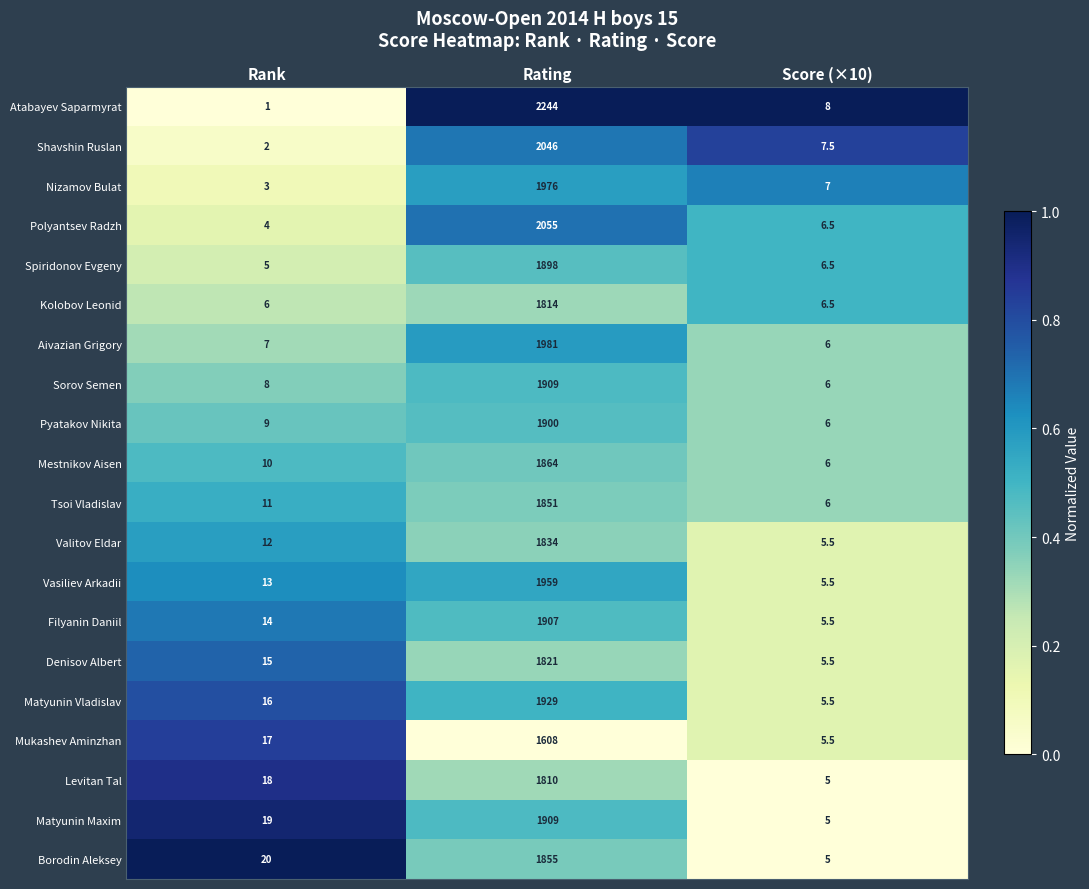

Which label corresponds to the smallest value in the chart?

Rank